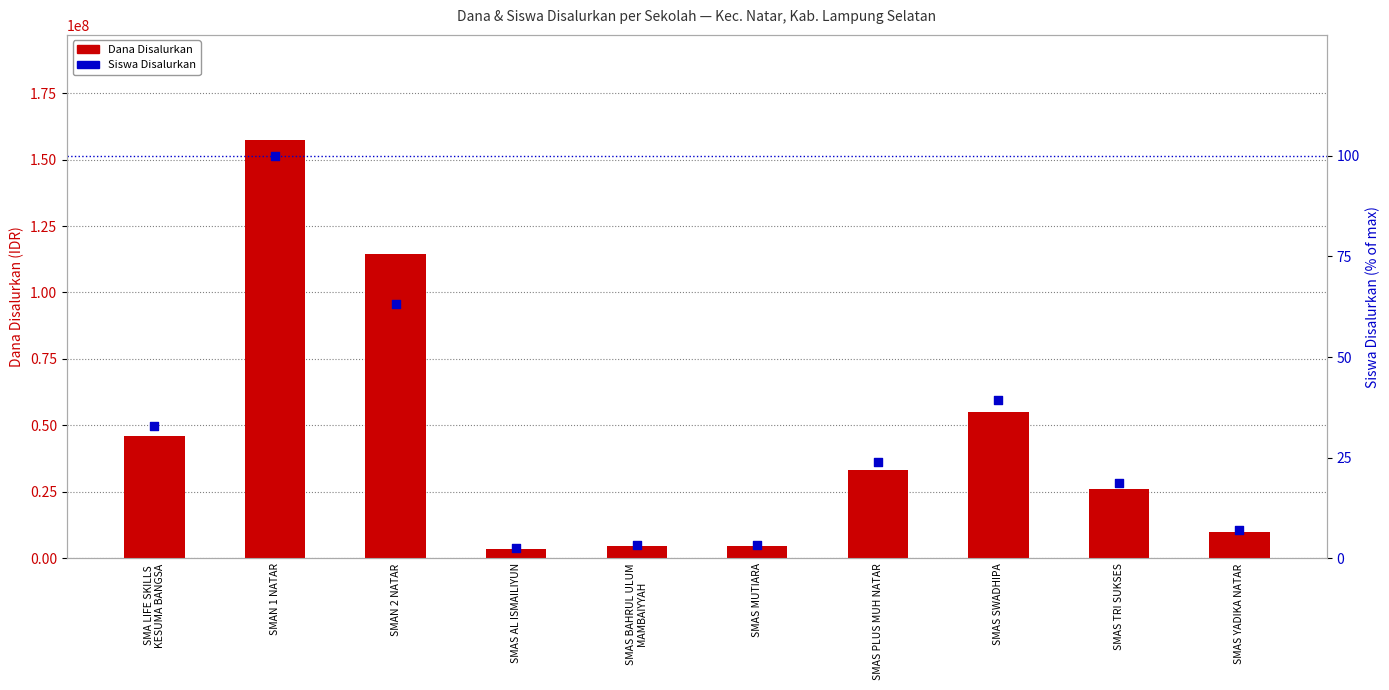

At how many categories does at least one series exceed 153881841?

1